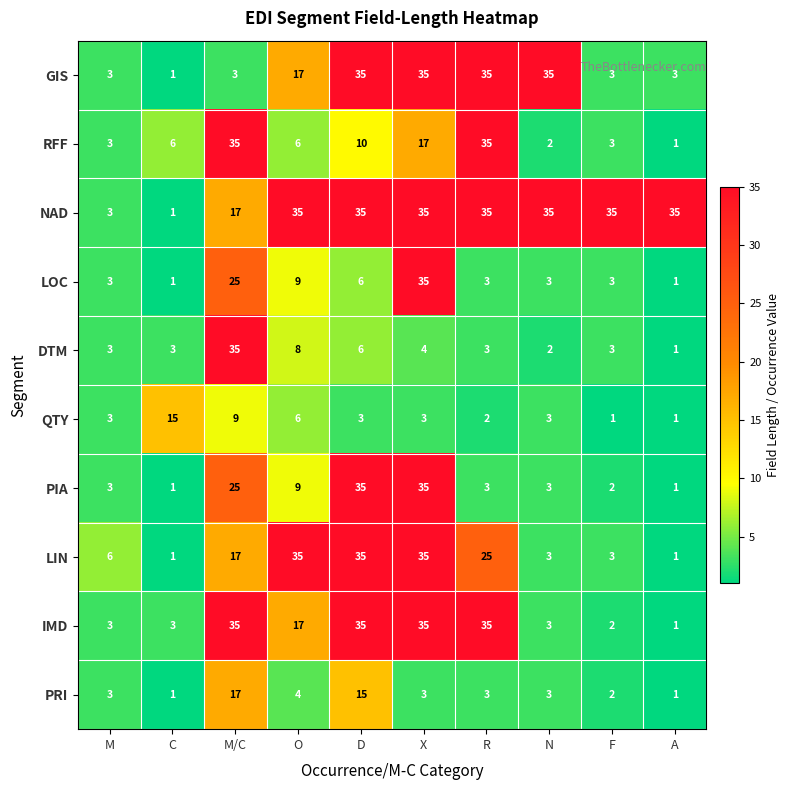

What is the average value of the RFF series?

12